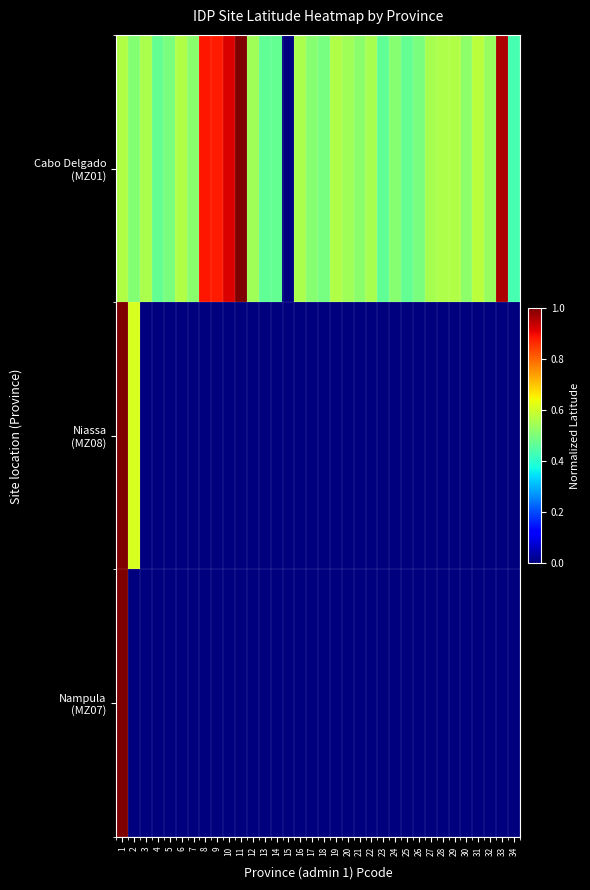

At which category is the sum across all series the highest?

1